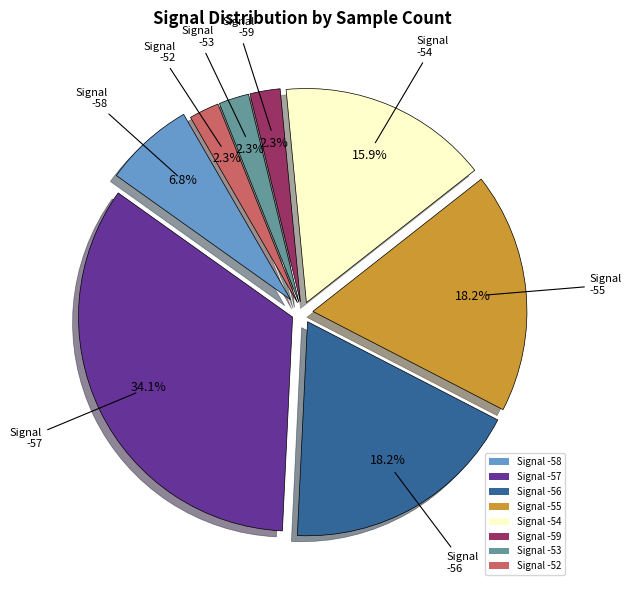

Count the number of slices in the pie.

8